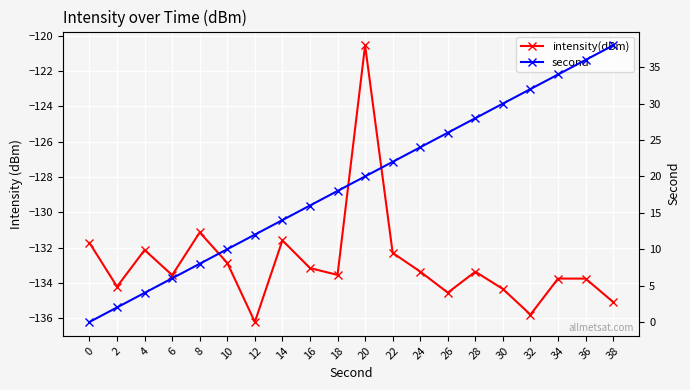

True or false: intensity(dBm) and second intersect in this chart.

False